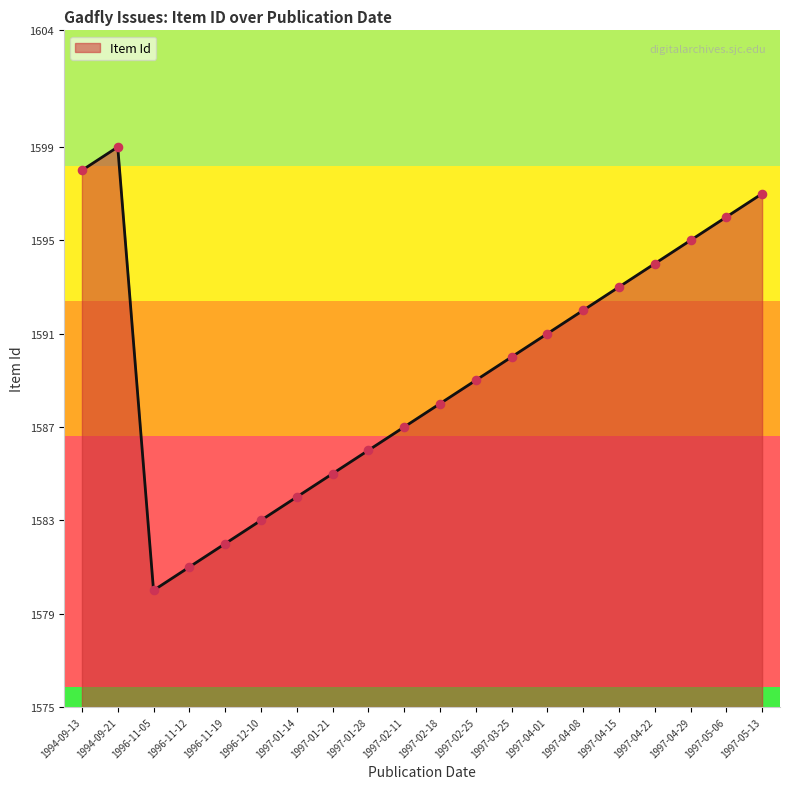

What is the change in value from 1997-01-14 to 1997-04-01?

+7